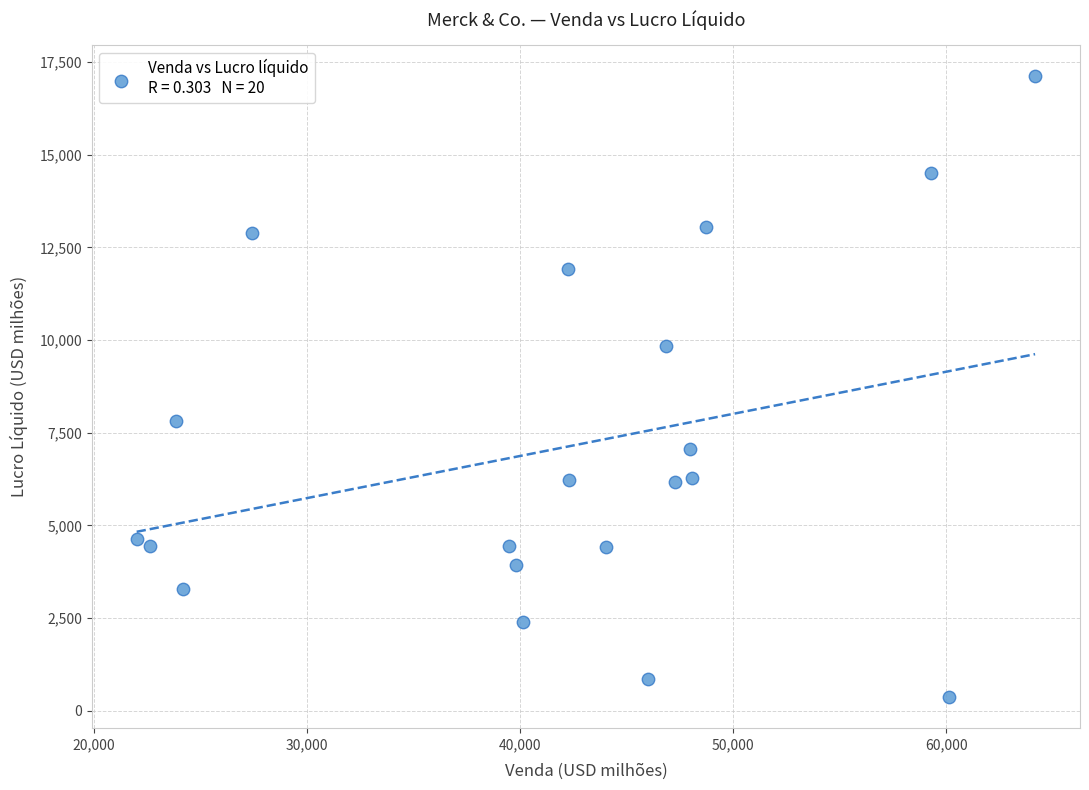

What is the range of X values (max minus min)?

42156